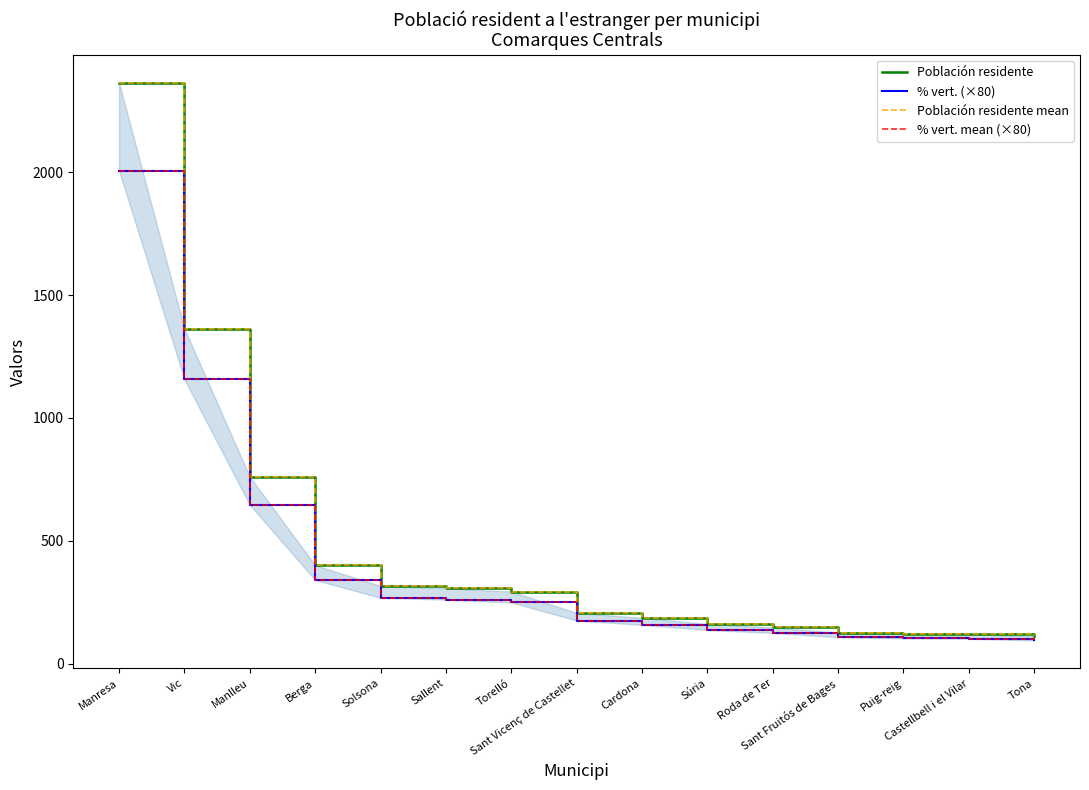

Where does the % vert. mean (×80) series first go above 176?

Manresa